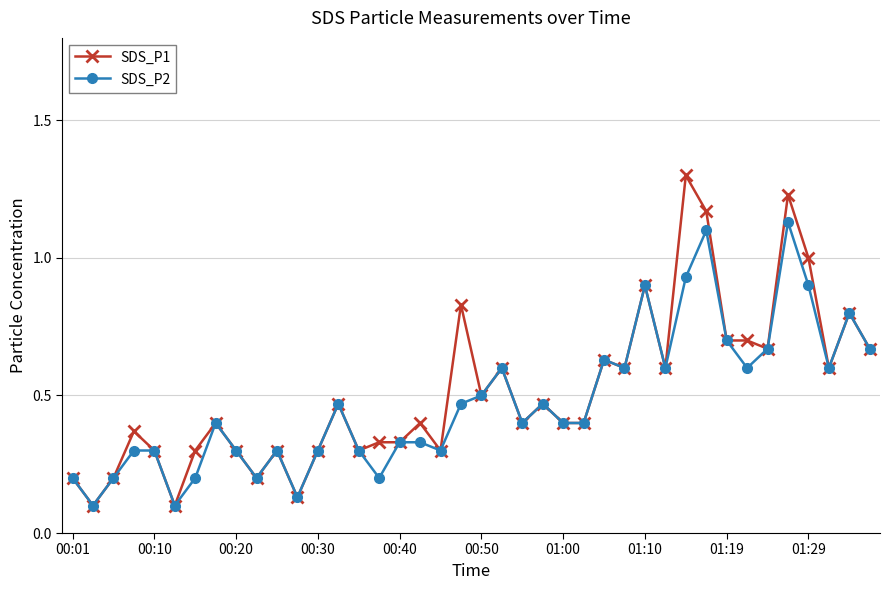

Which series has the largest range (max minus min)?

SDS_P1